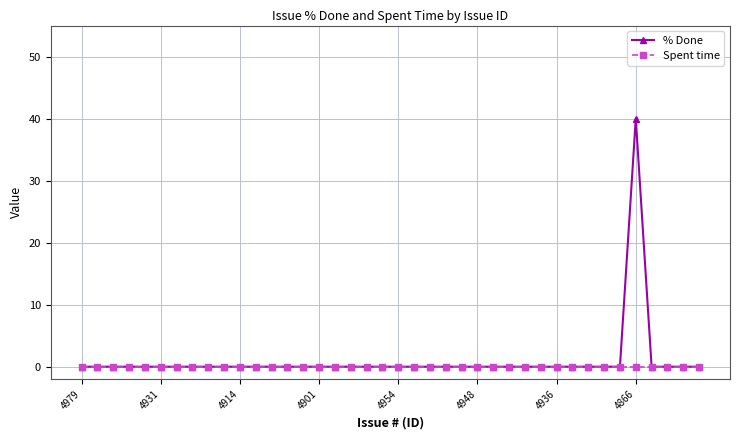

What is the maximum value for % Done?

40